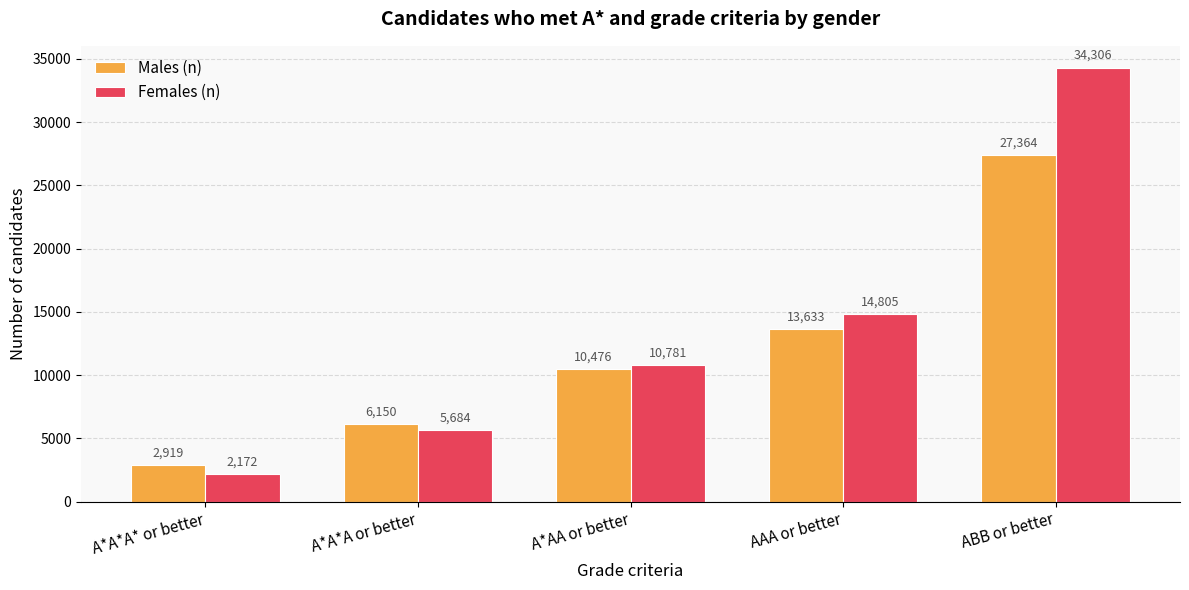

Between A*A*A or better and AAA or better, which series saw the biggest shift?

Females (n)